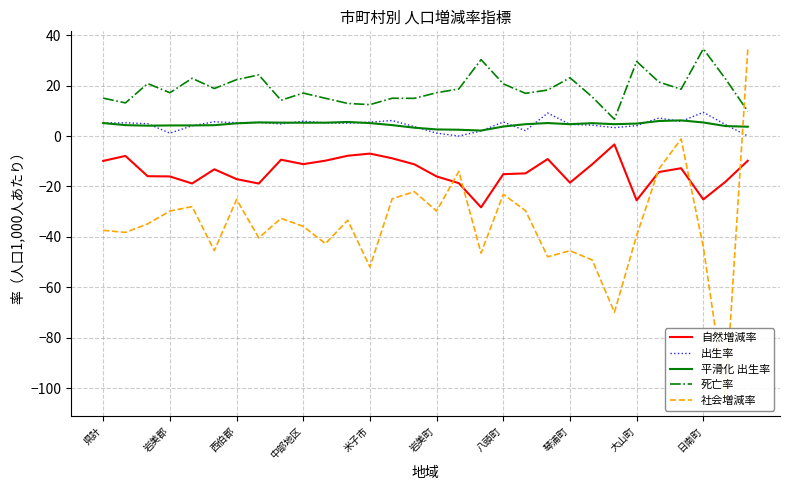

What is the value of the 平滑化 出生率 point at the 13th from the left?

5.1